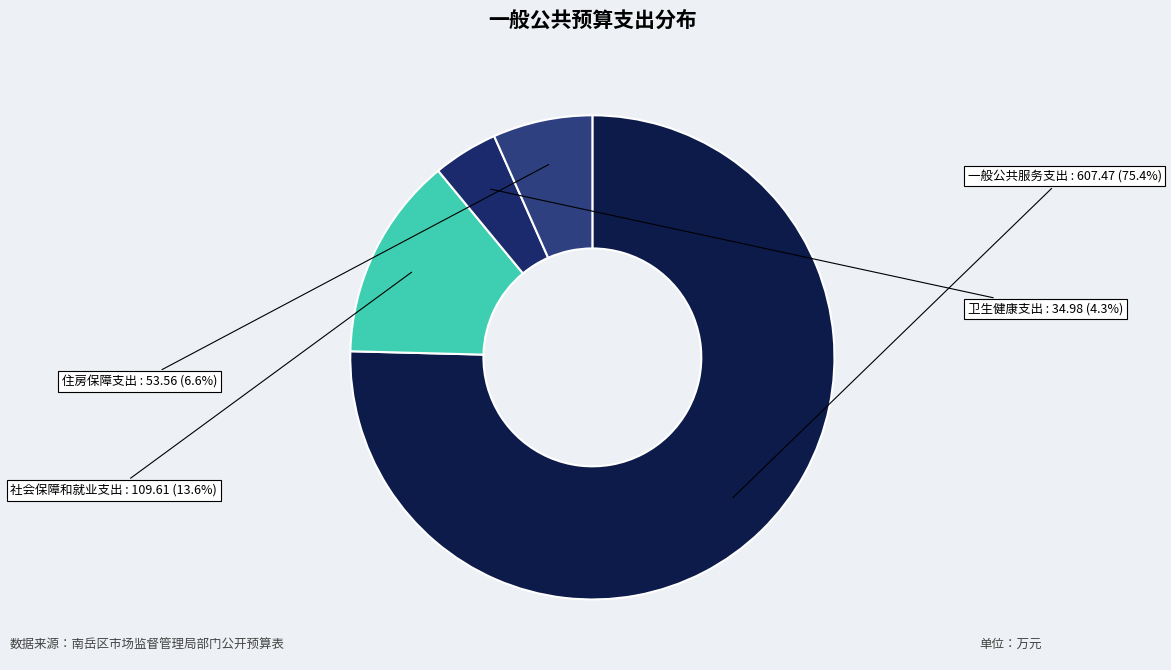

Between 社会保障和就业支出 and 卫生健康支出, which is larger?

社会保障和就业支出